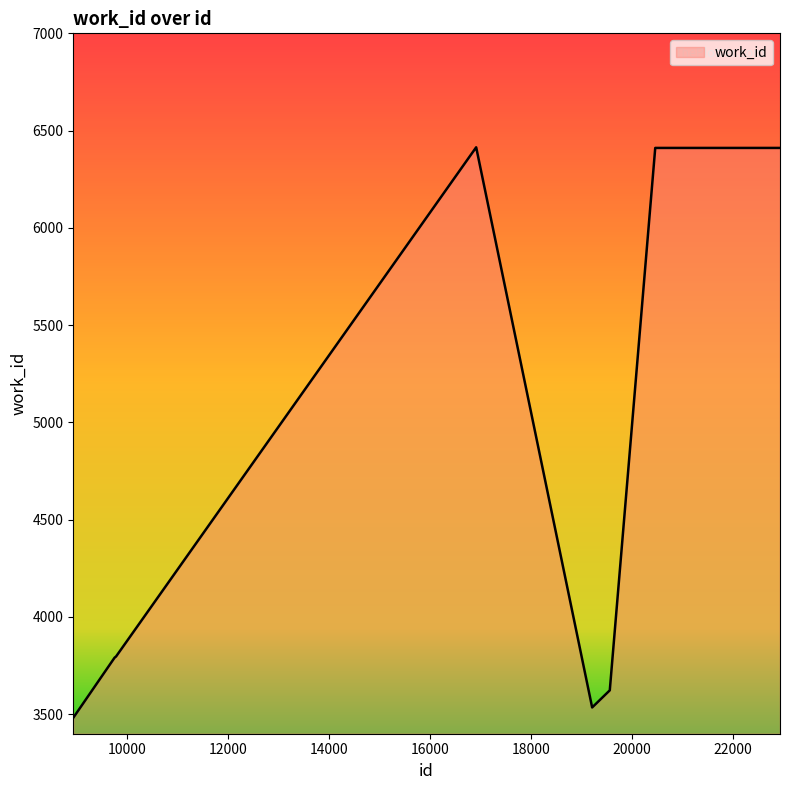

What is the difference between the maximum and minimum values?

2932